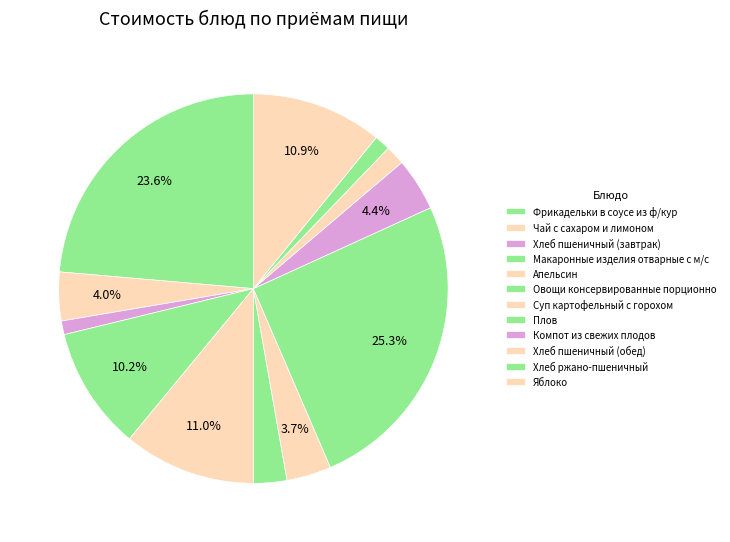

Count the number of slices in the pie.

12